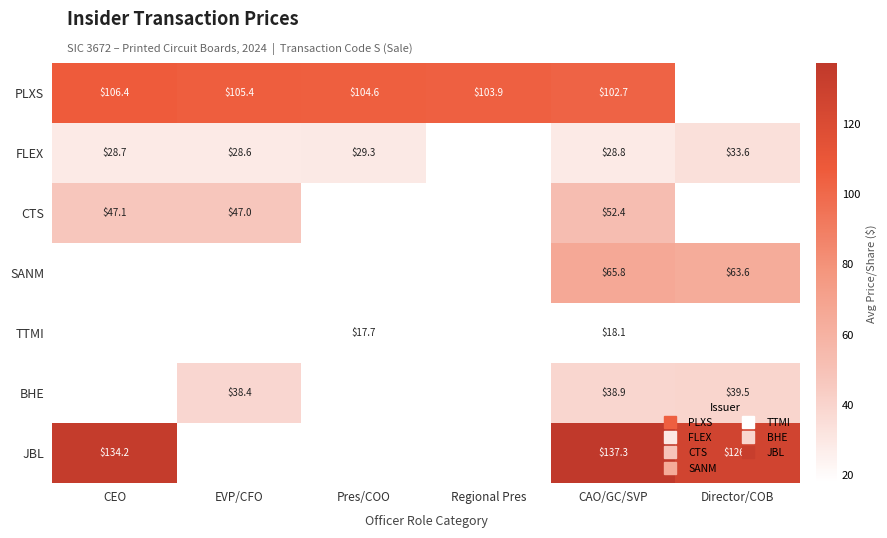

Between CAO/GC/SVP and EVP/CFO, which is larger?

EVP/CFO